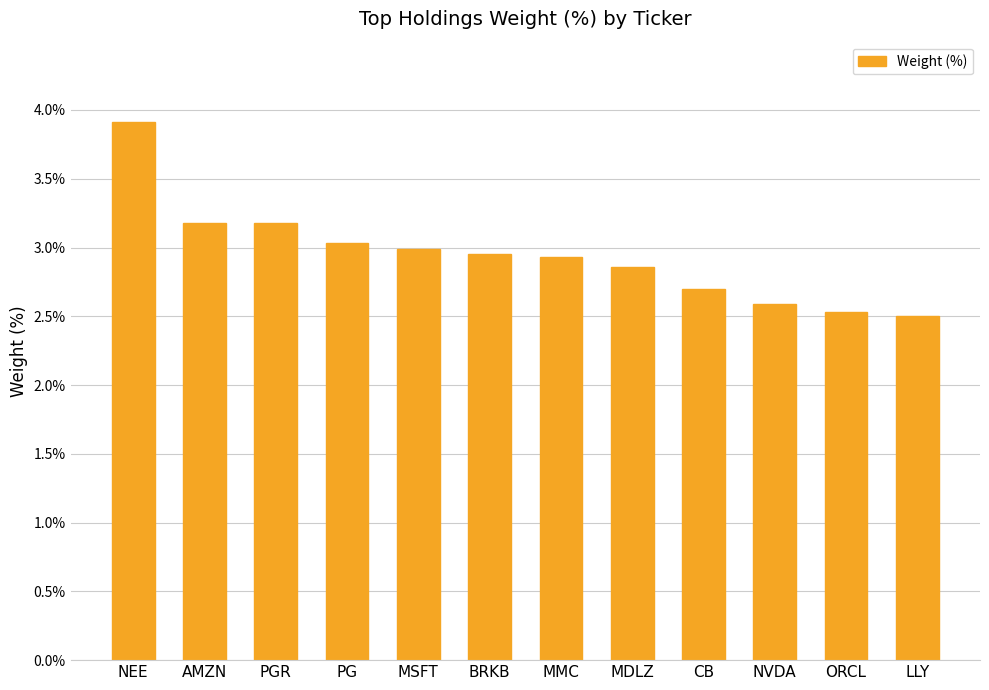

The value at NVDA is 2.6. True or false?

True